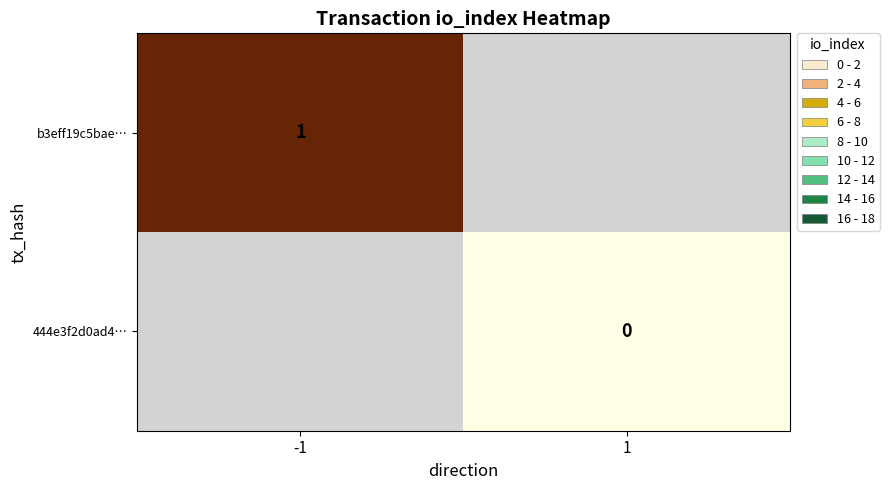

At which category does the chart reach its minimum across all series?

1